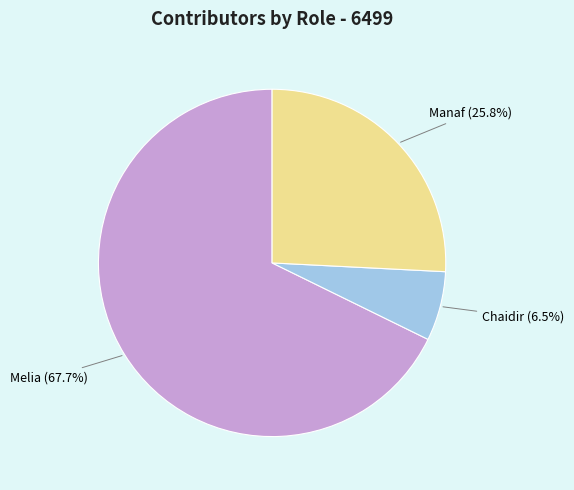

What percentage is the Melia slice, to the nearest percent?

68%